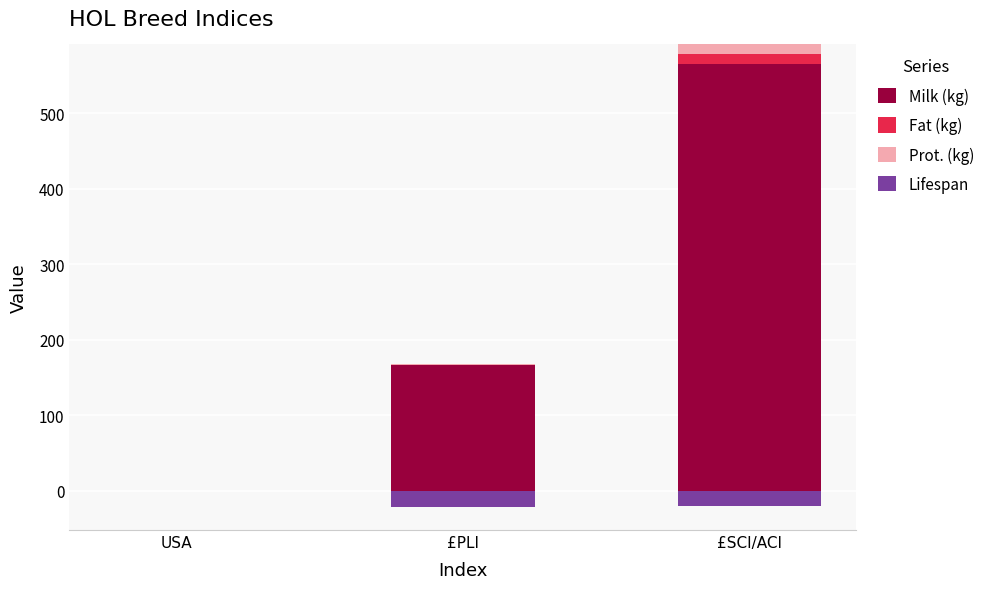

At £SCI/ACI, list the series in order from largest to smallest.

Milk (kg), Prot. (kg), Fat (kg), Lifespan